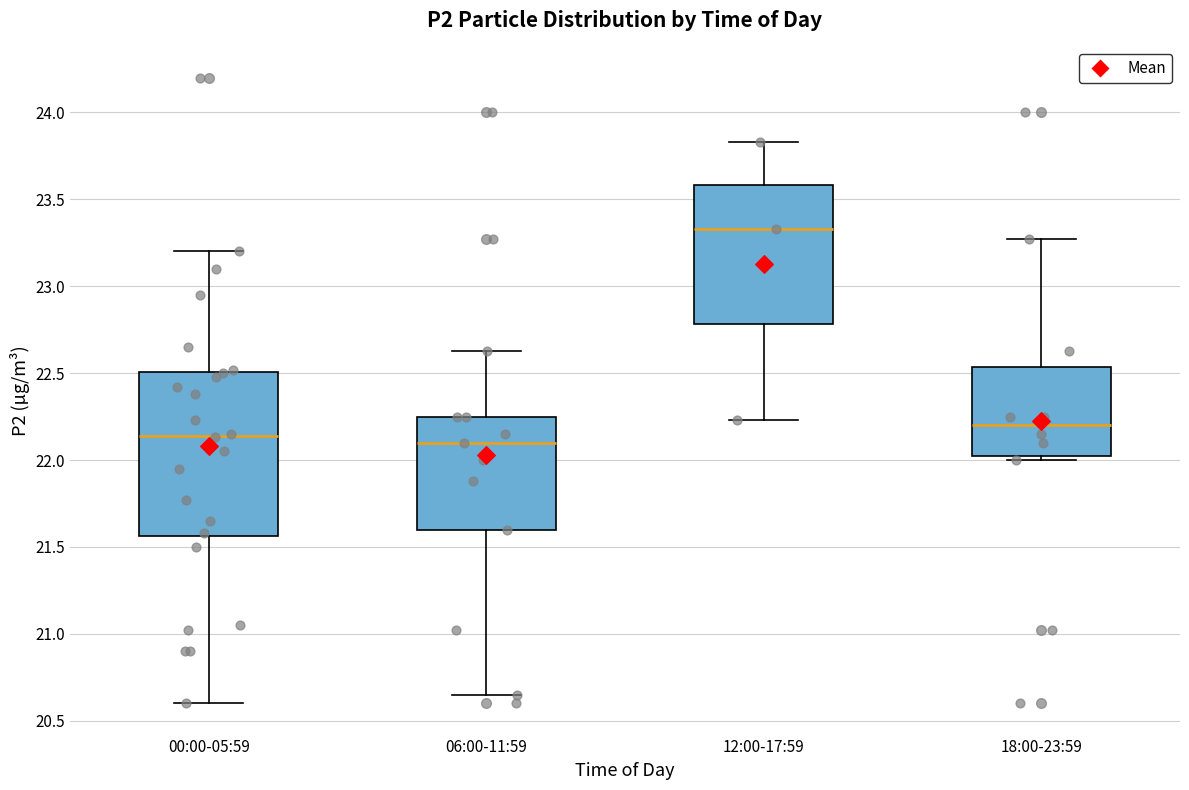

Reading left to right, read every box against the y-axis: the position of its median line, the range the box covers, and the ends of its whiskers. The values are not printed on the chart, so give them approximately, as read against the axis.

00:00-05:59: median 22.15, box 21.55 to 22.50, whiskers 20.60 to 23.20
06:00-11:59: median 22.10, box 21.60 to 22.25, whiskers 20.65 to 22.65
12:00-17:59: median 23.35, box 22.80 to 23.60, whiskers 22.25 to 23.85
18:00-23:59: median 22.20, box 22.05 to 22.55, whiskers 22.00 to 23.25